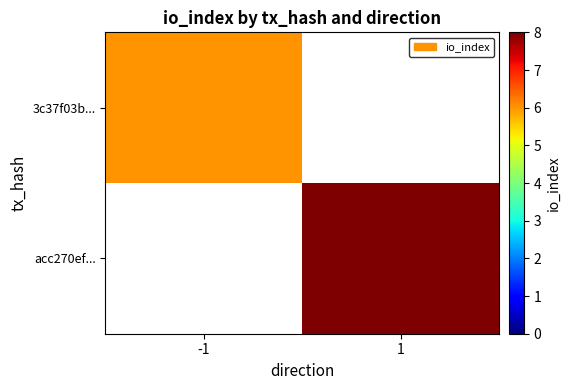

What is the minimum value for 3c37f03b...?

6.0